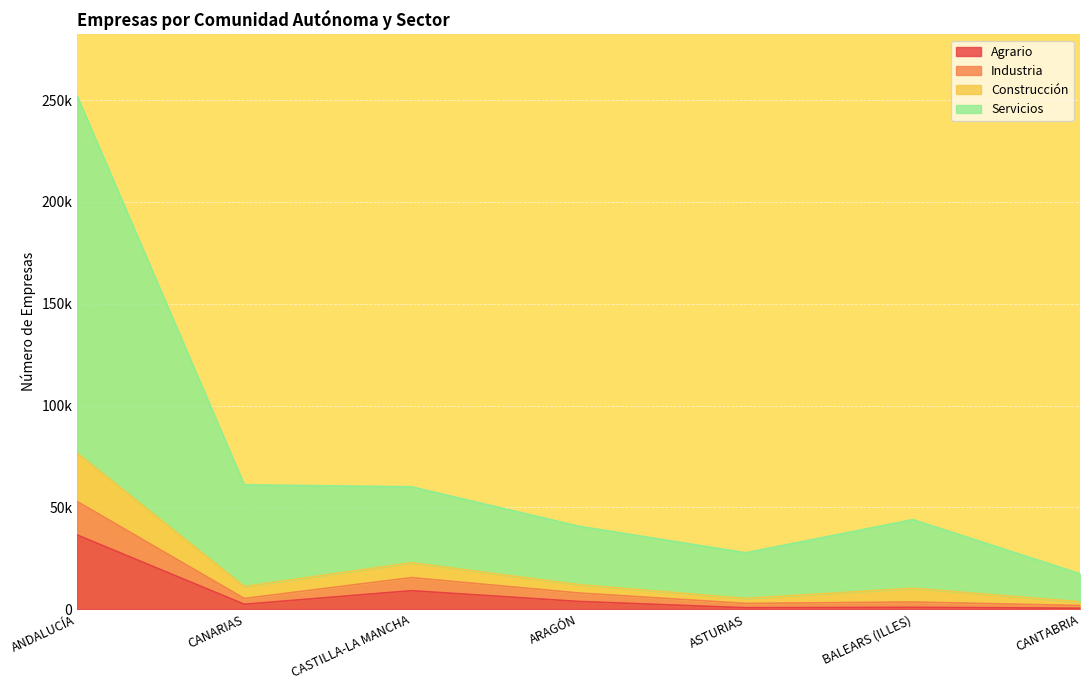

Where does the Agrario series first go above 2394?

ANDALUCÍA